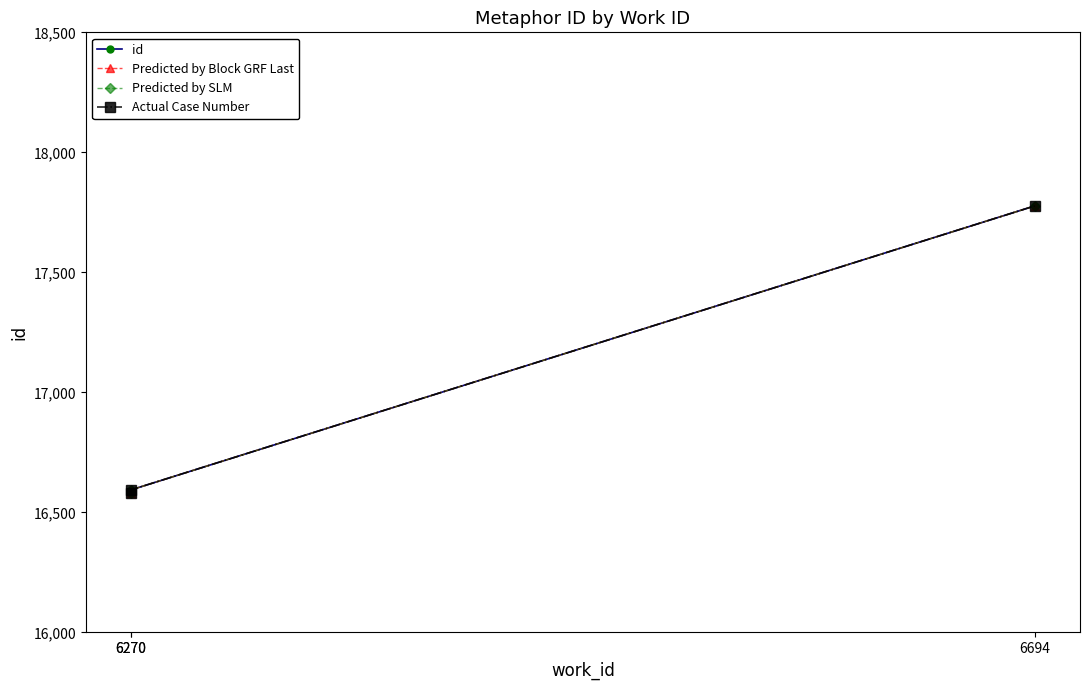

What are all the series names shown in the legend?

id, Predicted by Block GRF Last, Predicted by SLM, Actual Case Number